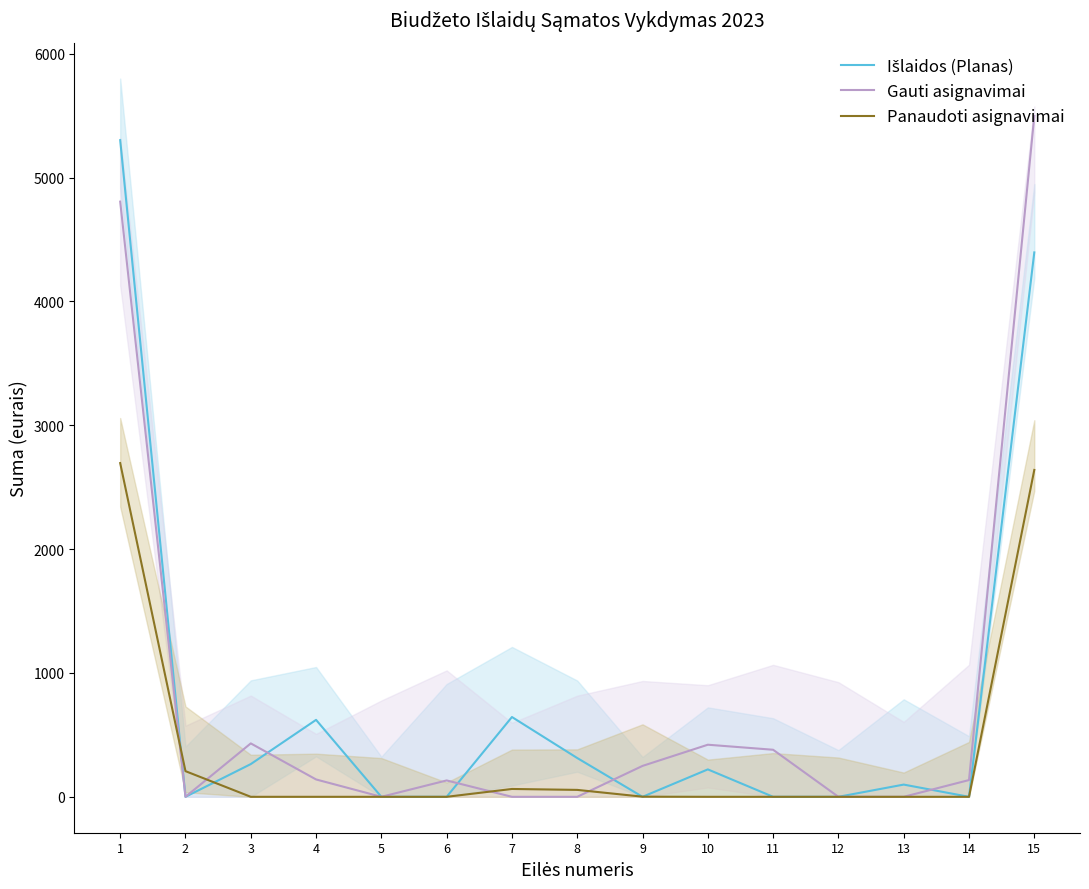

What is the value of the Gauti asignavimai point at the 9th from the left?

249.6